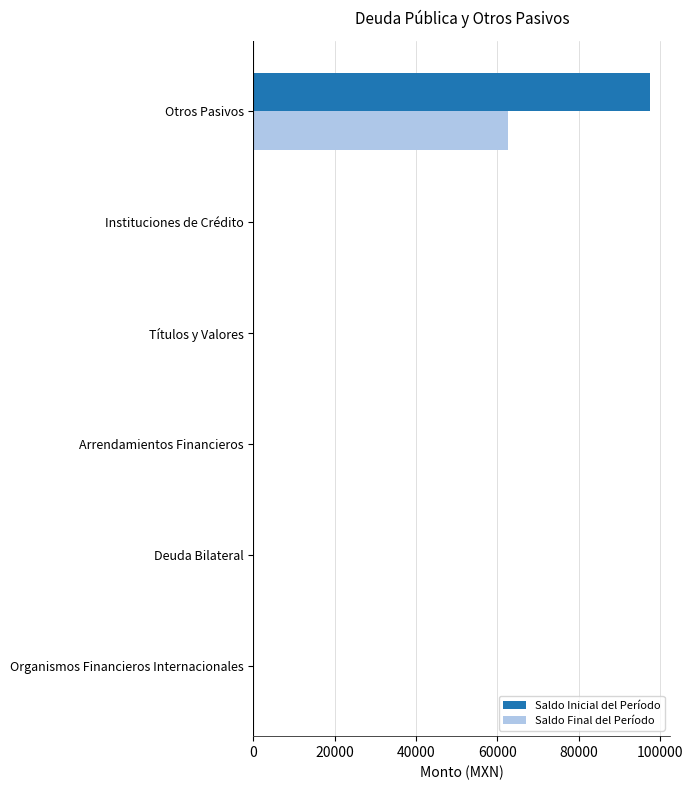

Which label corresponds to the largest value in the chart?

Otros Pasivos